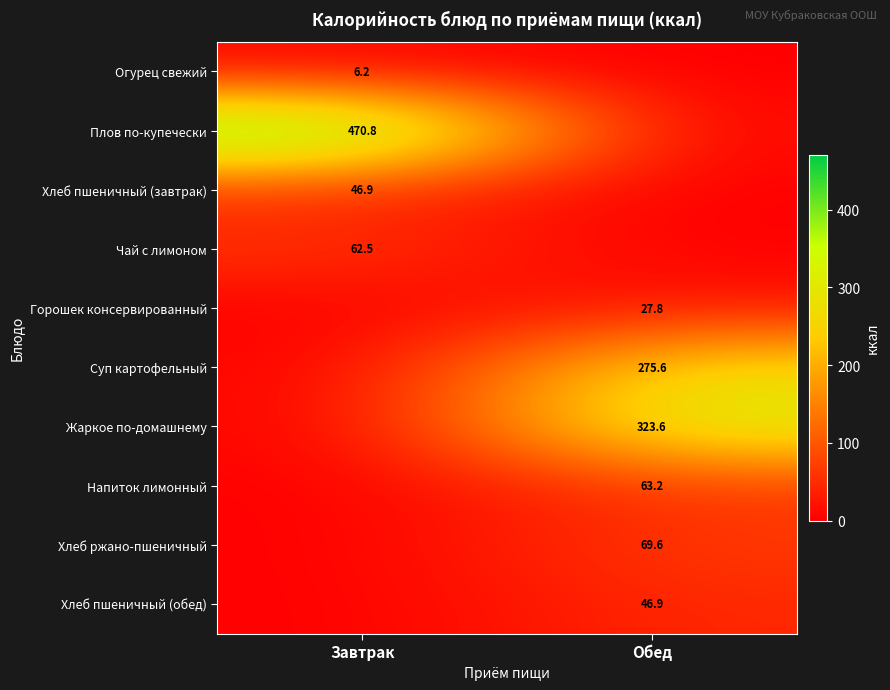

Is it true that Хлеб пшеничный (завтрак) equals 13.1 at Завтрак?

False